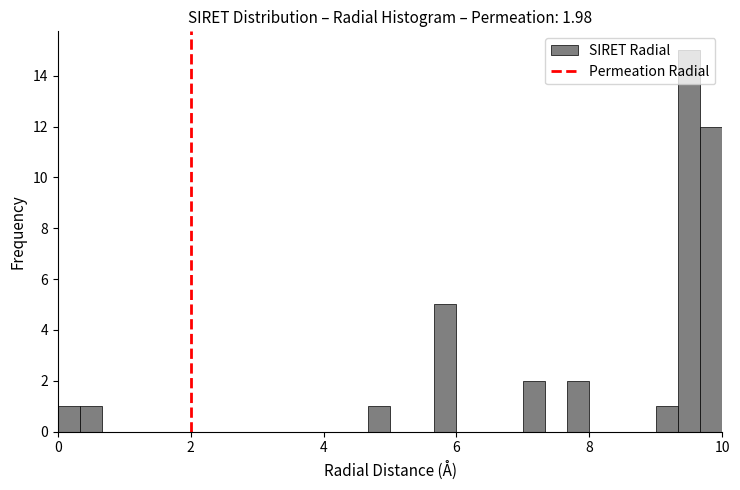

Around what value on the x-axis is the tallest bar? Give the approximate position of its centre, as read against the axis.

9.6